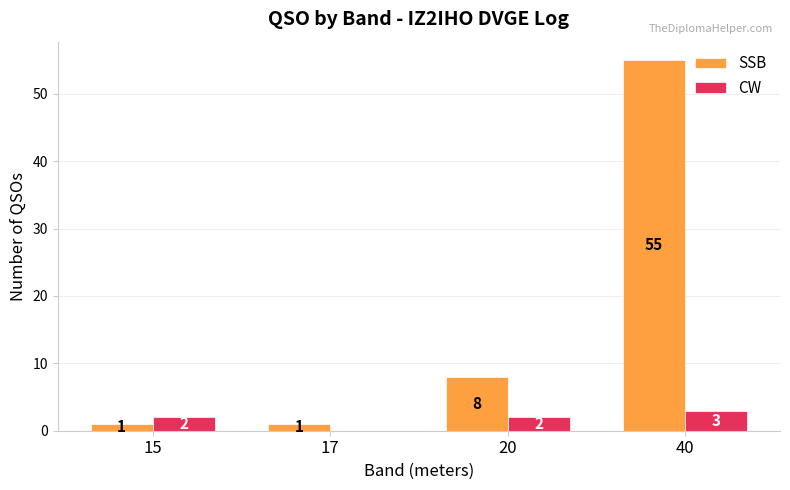

How many SSB values are between 1 and 55?

4